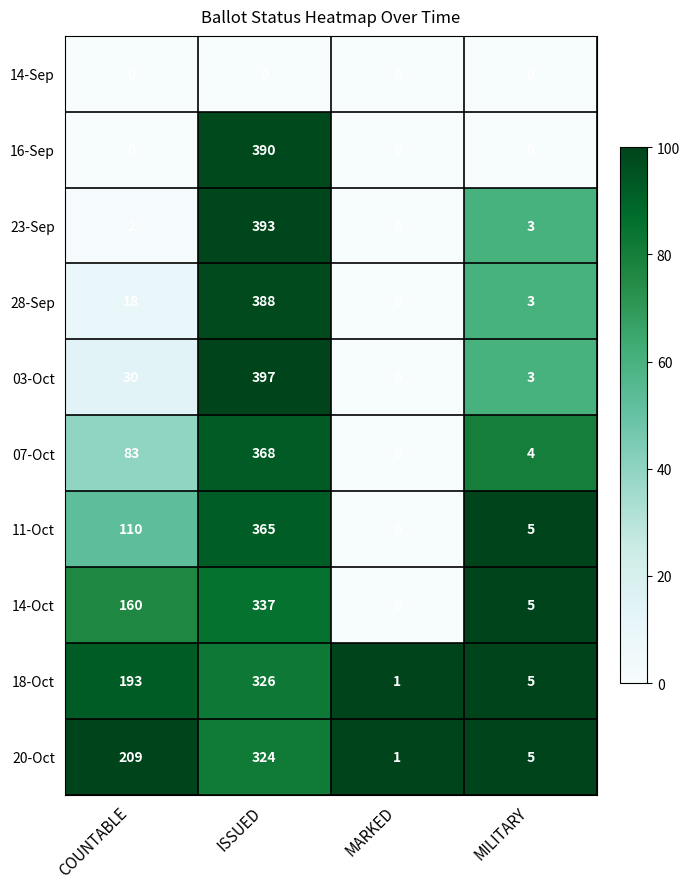

Count the number of categories in the chart.

4